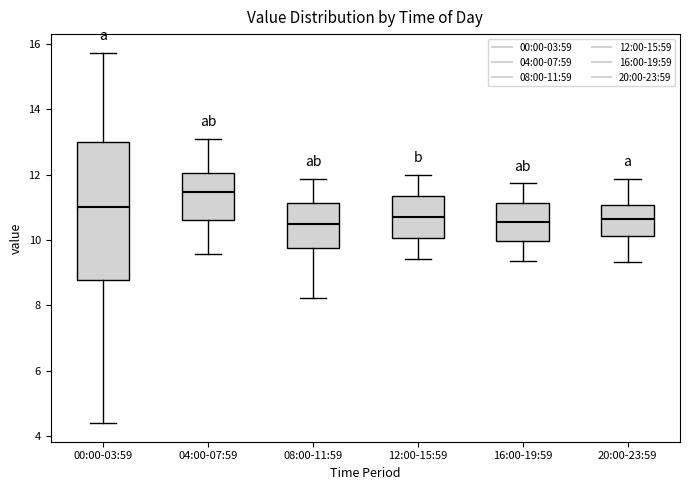

Which box's median line is the highest?

04:00-07:59